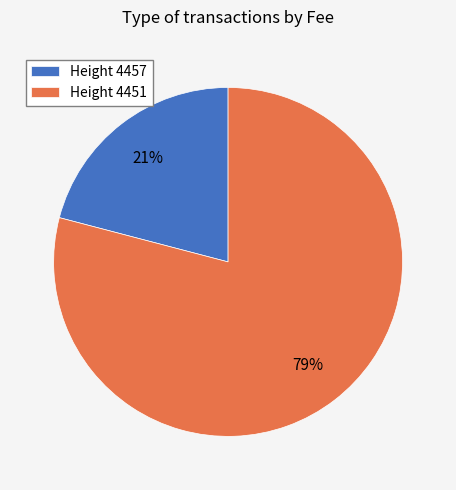

Which category accounts for the majority?

Height 4451